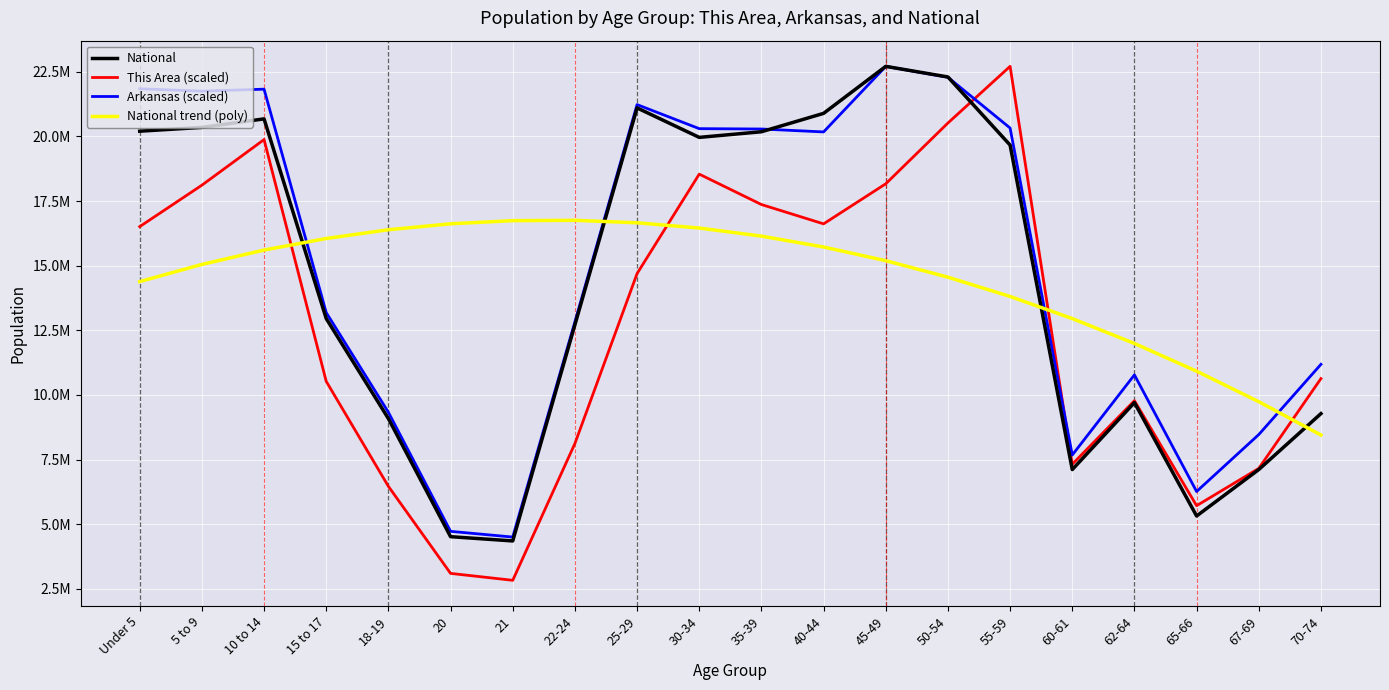

List the series in order of their peak value, highest first.

National, This Area (scaled), Arkansas (scaled), National trend (poly)